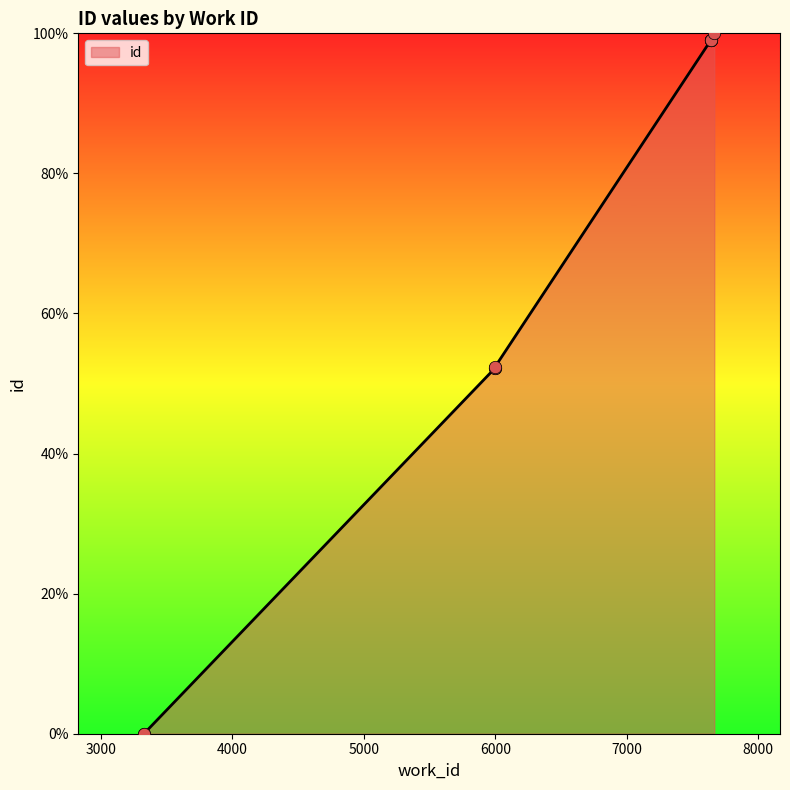

What is the ratio of the value at 5997 to the value at 7639?

0.5